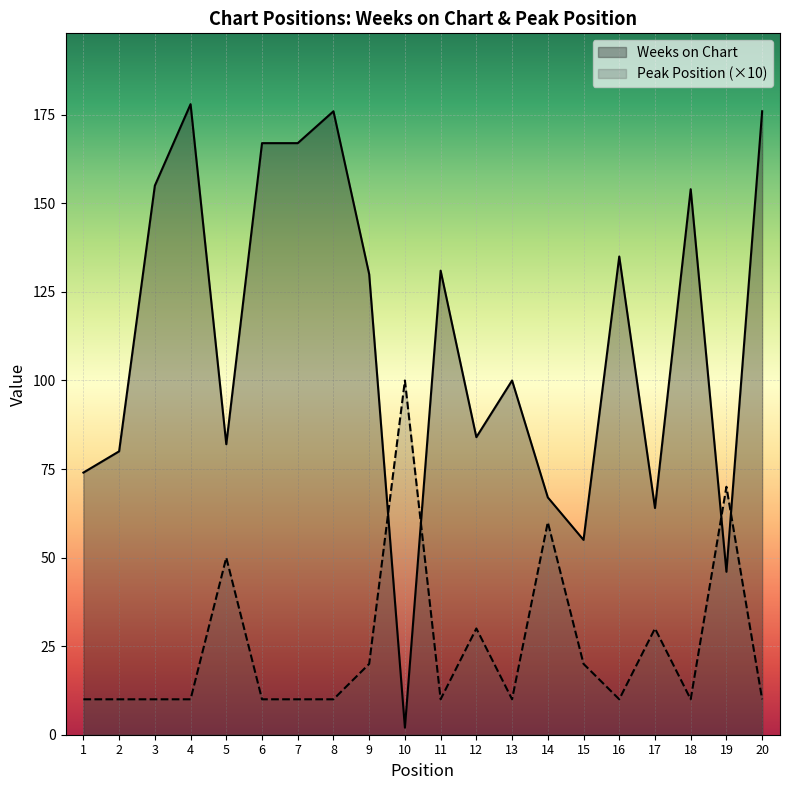

What is the difference between the maximum and minimum values in the Peak Position series?

90